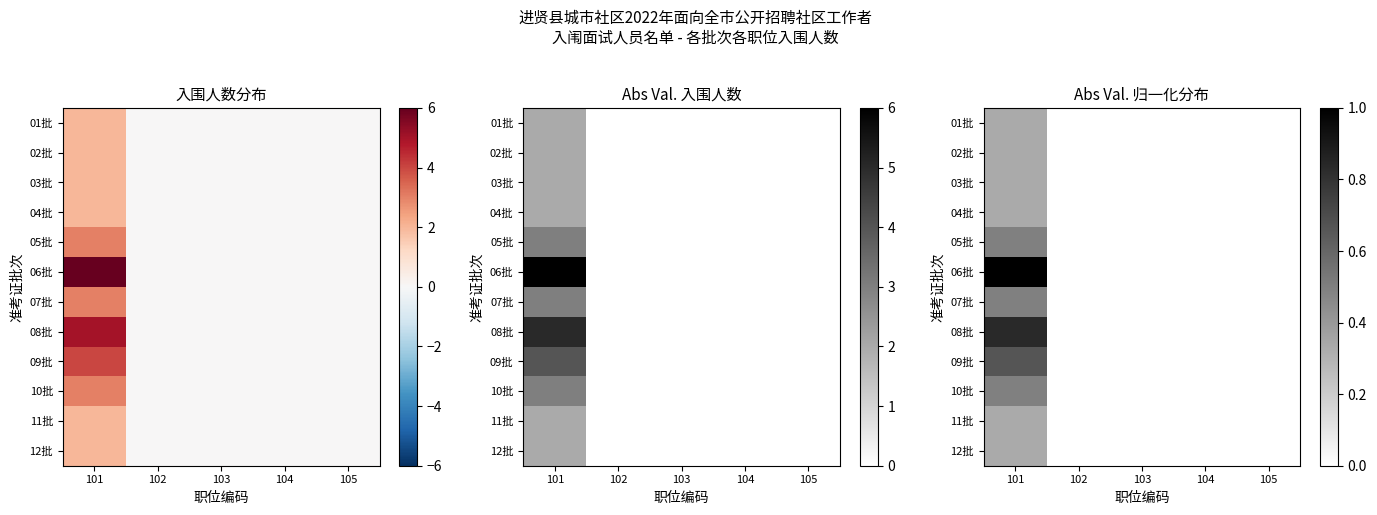

At which label does 11批 reach its peak?

101